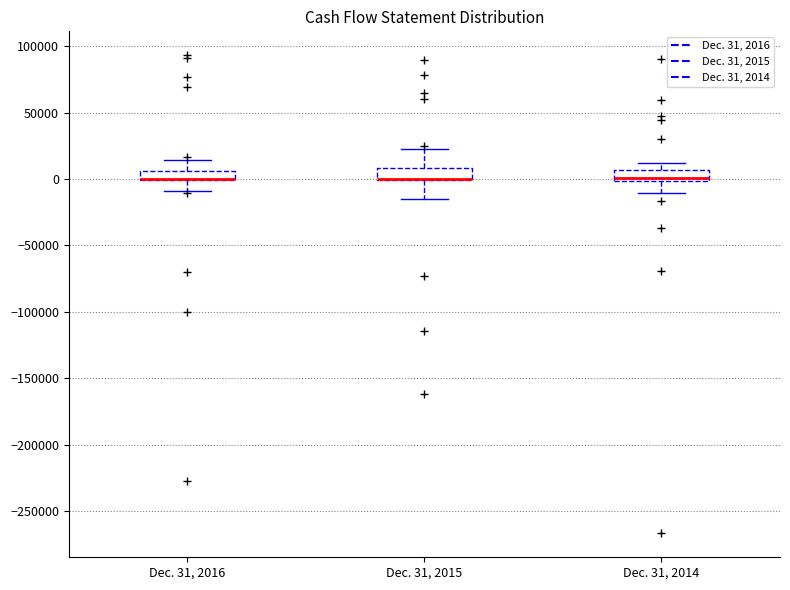

Where is the lower edge of the box for Dec. 31, 2015 on the y-axis? The values are not printed on the chart, so give them approximately, as read against the axis.

0